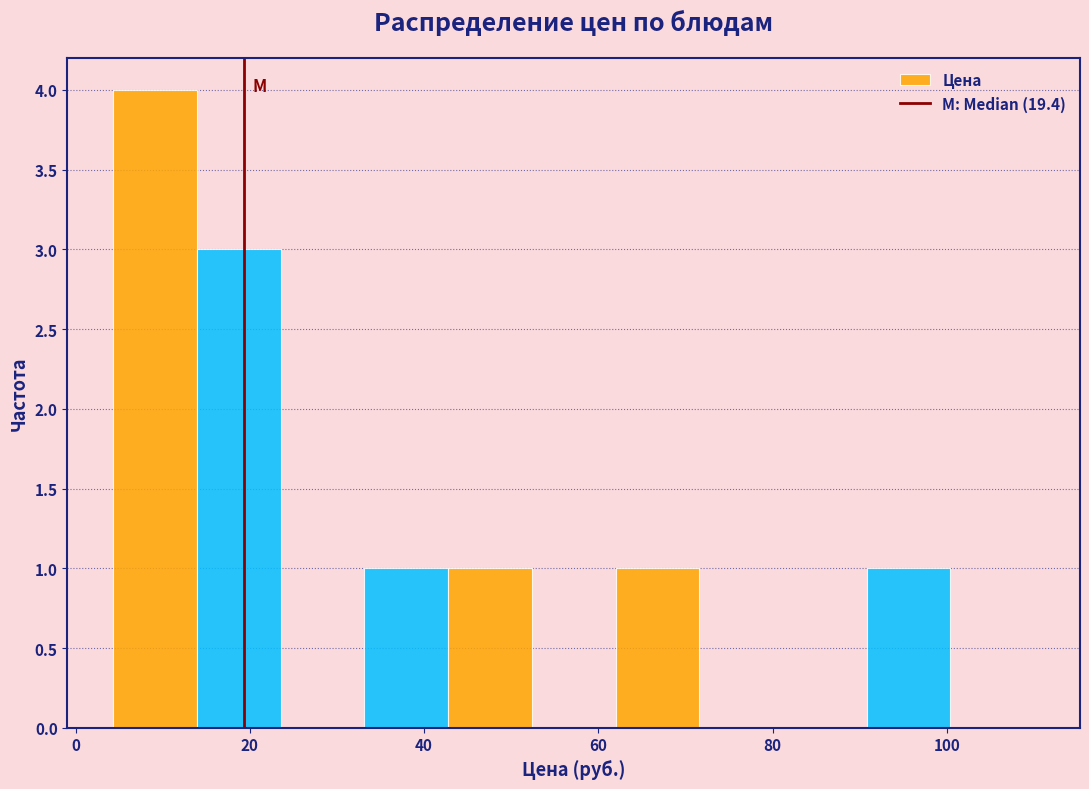

What is the height of the bar covering 34 to 42 on the x-axis? Neither the bar edges nor the heights are printed on the chart, so give them approximately, as read against the axes.

1